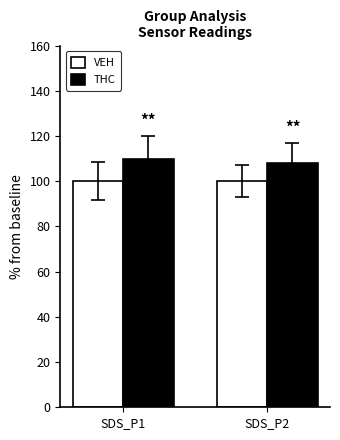

What are all the series names shown in the legend?

VEH, THC